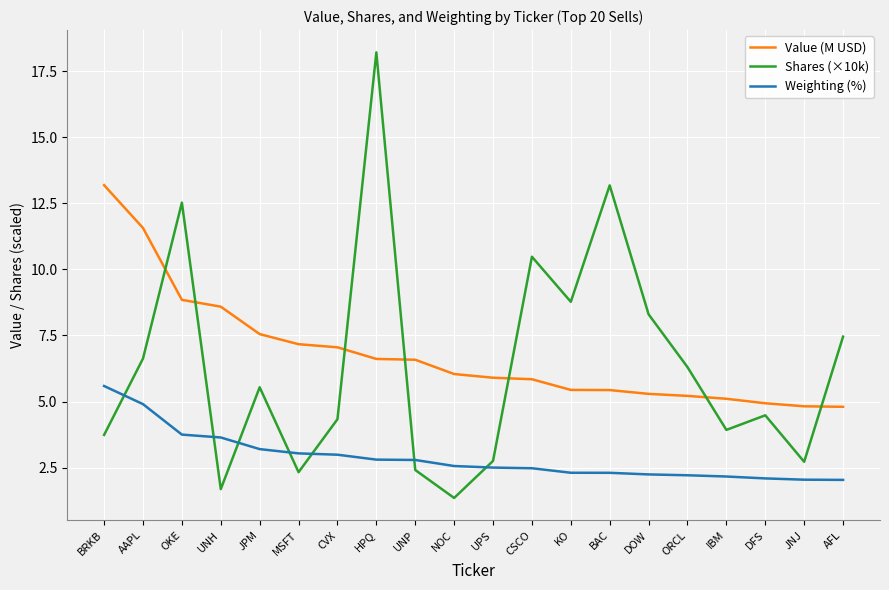

What is the maximum value for Shares (×10k)?

18.2